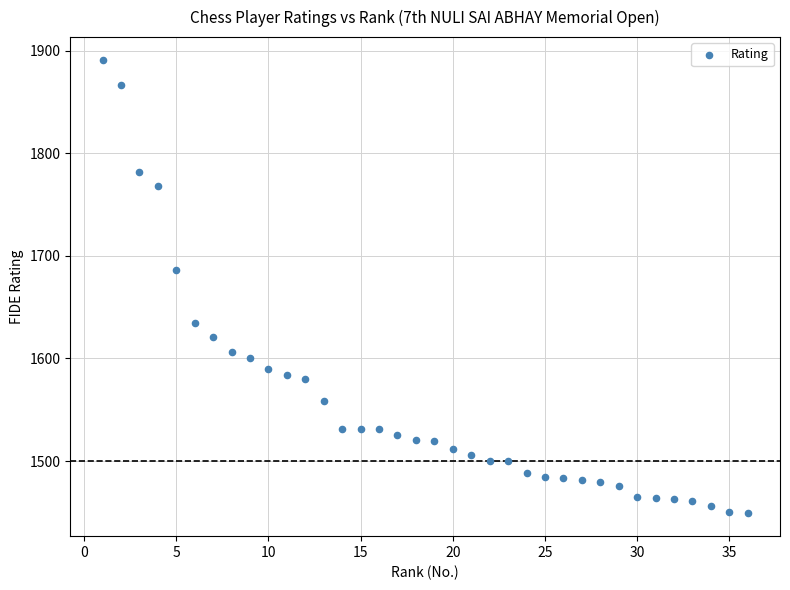

What is the range of Y values (max minus min)?

442